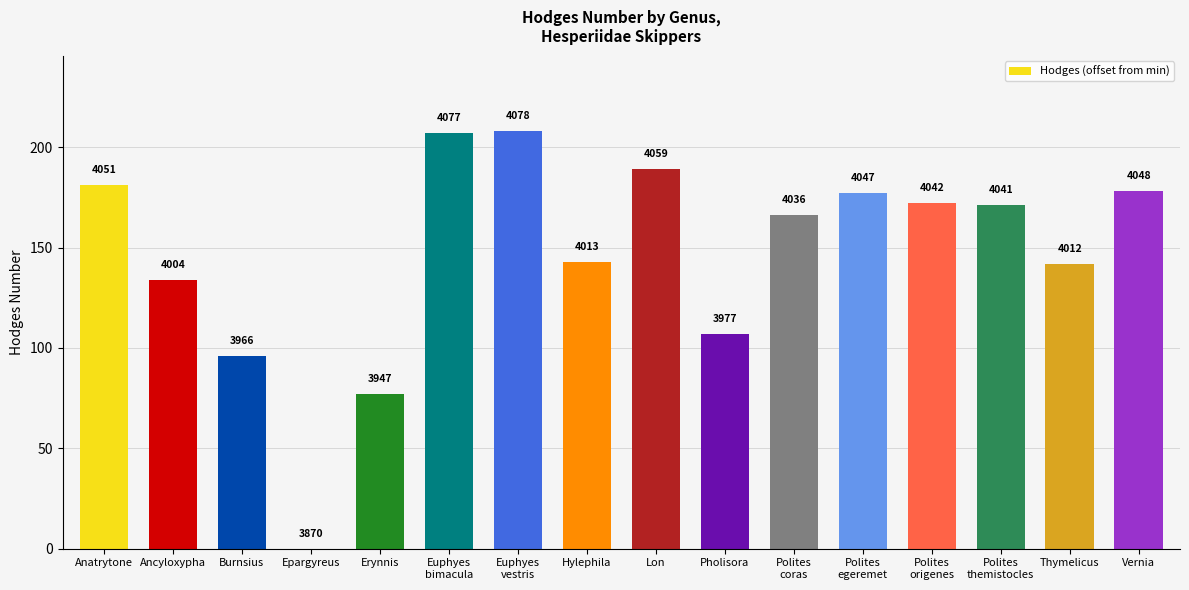

What is the difference between the second highest and minimum values?

207